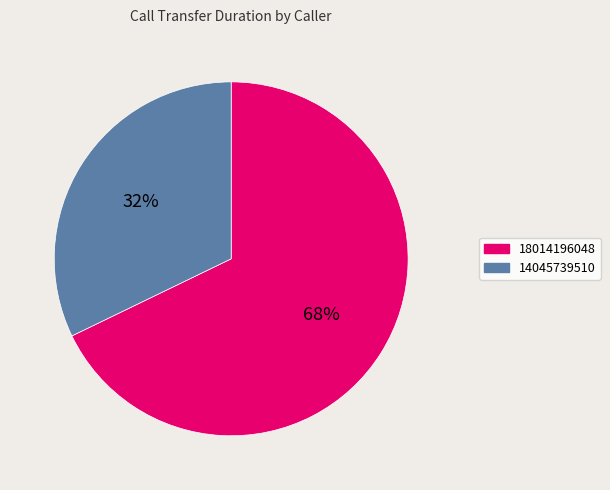

Rank the categories by value from highest to lowest.

18014196048, 14045739510